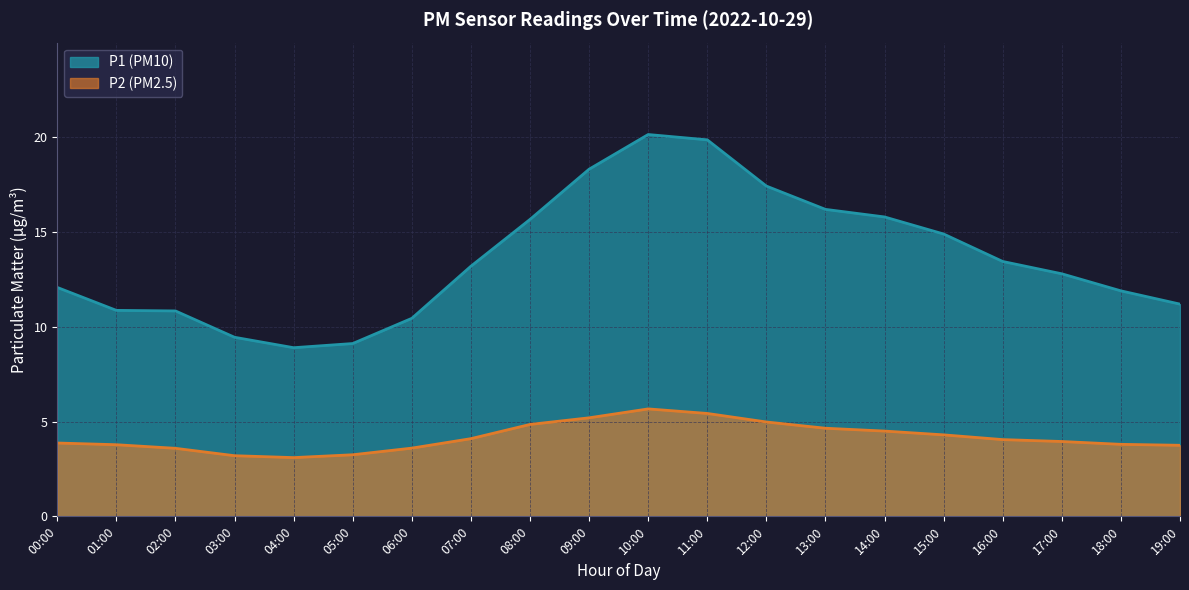

What is the value of the P1 (PM10) point at the 17th from the left?

13.4